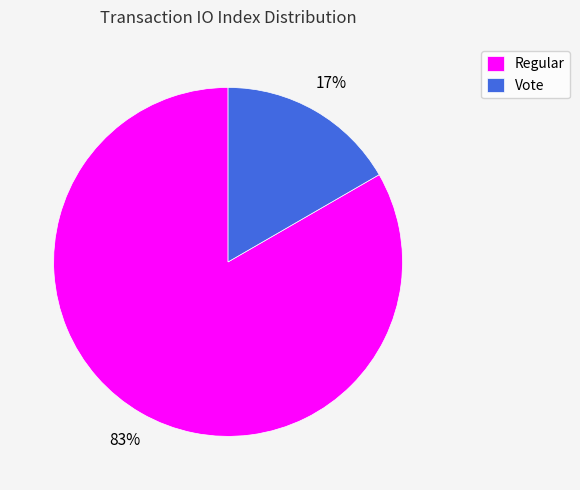

To the nearest percent, what percentage of the pie is Regular?

83%